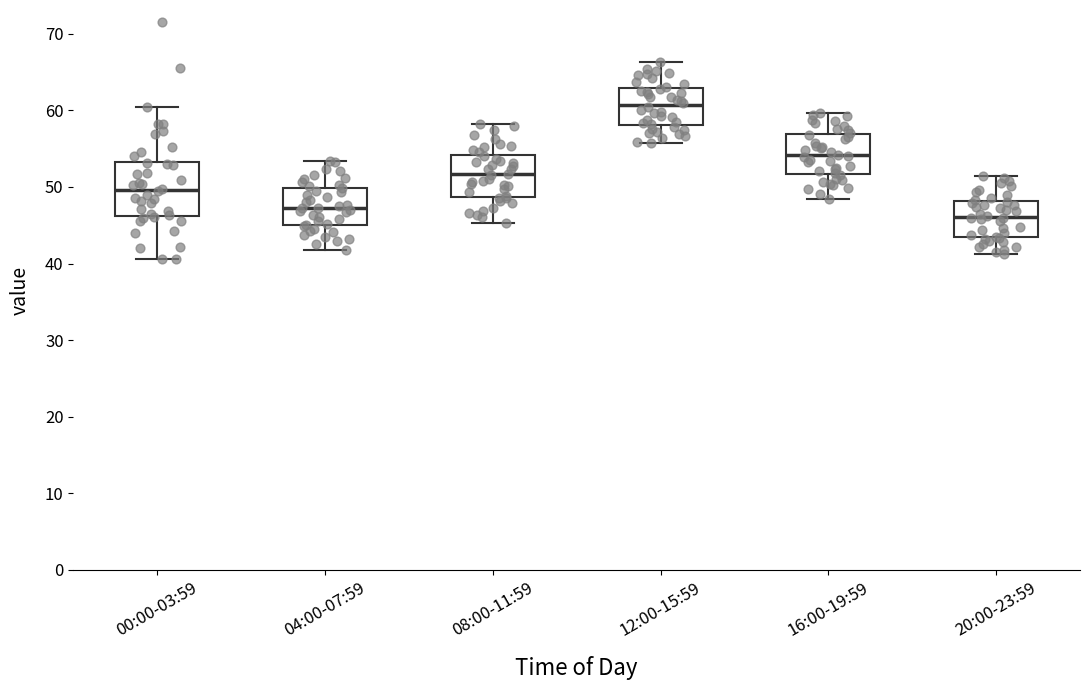

Where does the upper whisker of the box for 04:00-07:59 end on the y-axis? The values are not printed on the chart, so give them approximately, as read against the axis.

53